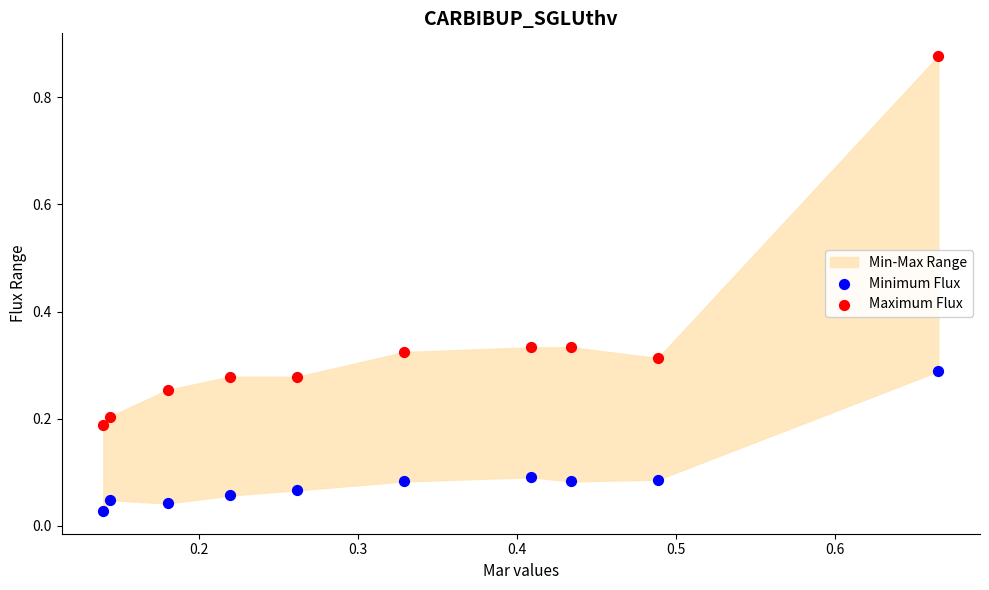

Which series reaches the minimum Y coordinate?

Minimum Flux